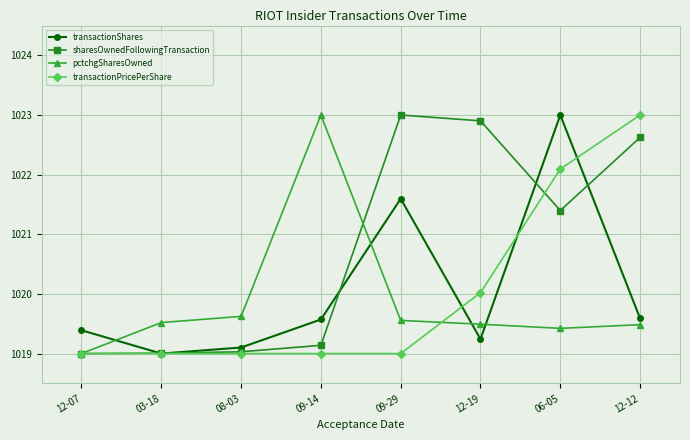

Reading right to left, list all the values displayed in this chart.

transactionShares: 12-12=1019.6	06-05=1023.0	12-19=1019.2	09-29=1021.6	09-14=1019.6	08-03=1019.1	03-18=1019.0	12-07=1019.4
sharesOwnedFollowingTransaction: 12-12=1022.6	06-05=1021.4	12-19=1022.9	09-29=1023.0	09-14=1019.1	08-03=1019.0	03-18=1019.0	12-07=1019.0
pctchgSharesOwned: 12-12=1019.5	06-05=1019.4	12-19=1019.5	09-29=1019.6	09-14=1023.0	08-03=1019.6	03-18=1019.5	12-07=1019.0
transactionPricePerShare: 12-12=1023.0	06-05=1022.1	12-19=1020.0	09-29=1019.0	09-14=1019.0	08-03=1019.0	03-18=1019.0	12-07=1019.0